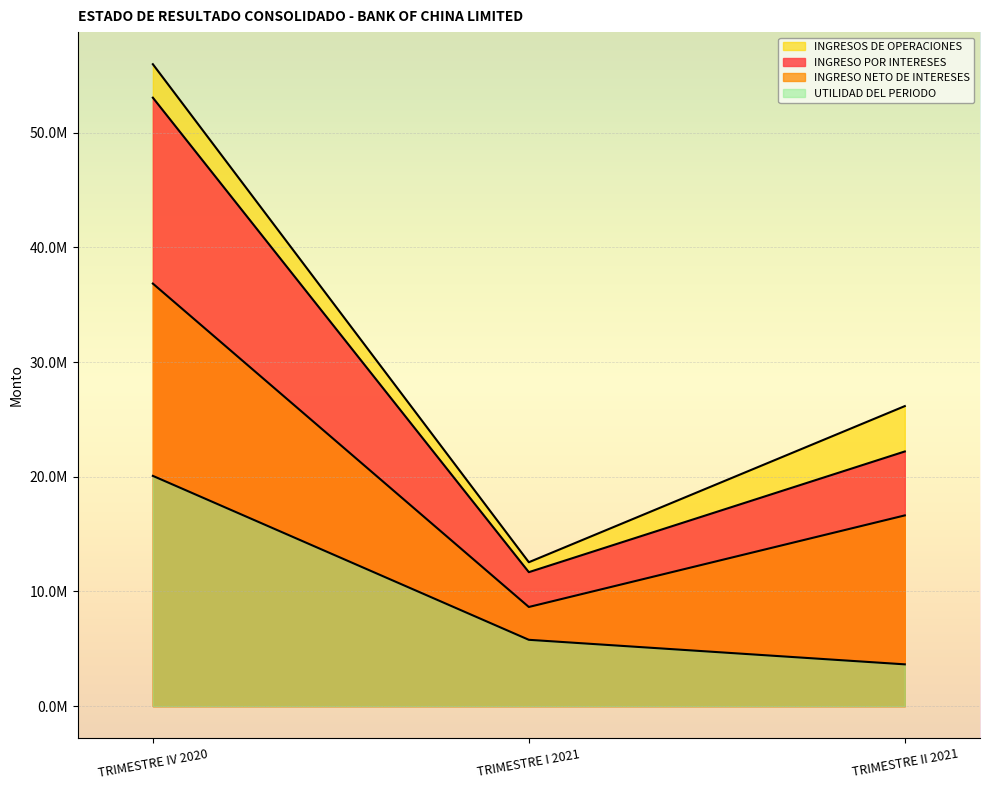

Reading left to right, list all the values displayed in this chart.

INGRESO POR INTERESES: TRIMESTRE IV 2020=53046687.7	TRIMESTRE I 2021=11678298.9	TRIMESTRE II 2021=22200933.6
INGRESO NETO DE INTERESES: TRIMESTRE IV 2020=36839811.6	TRIMESTRE I 2021=8643033.2	TRIMESTRE II 2021=16626915.8
INGRESOS DE OPERACIONES: TRIMESTRE IV 2020=55965955.6	TRIMESTRE I 2021=12544349.2	TRIMESTRE II 2021=26157043.5
UTILIDAD DEL PERIODO: TRIMESTRE IV 2020=20073912.2	TRIMESTRE I 2021=5780734.6	TRIMESTRE II 2021=3640760.1